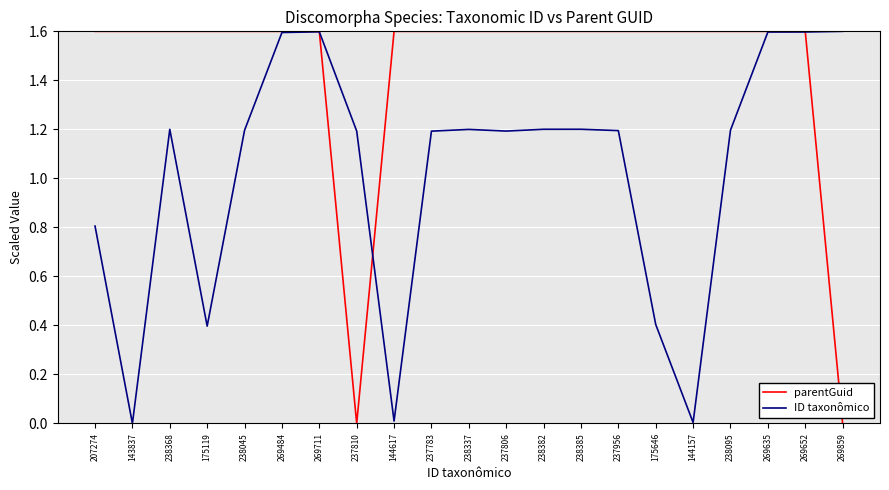

The ID taxonômico series shows 0.4 at 175646. True or false?

True